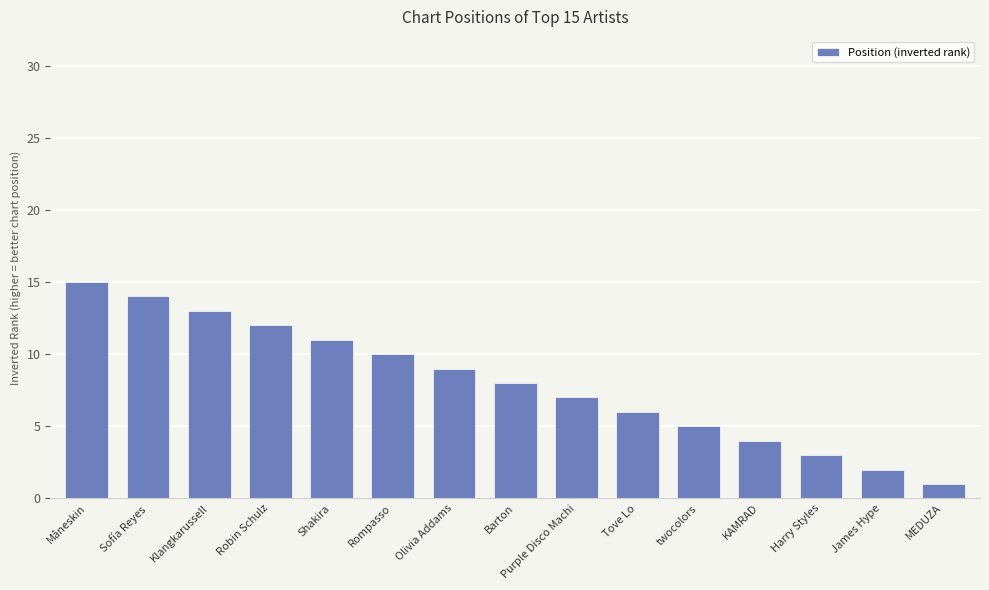

What is the label of the 5th bar from the left?

Shakira